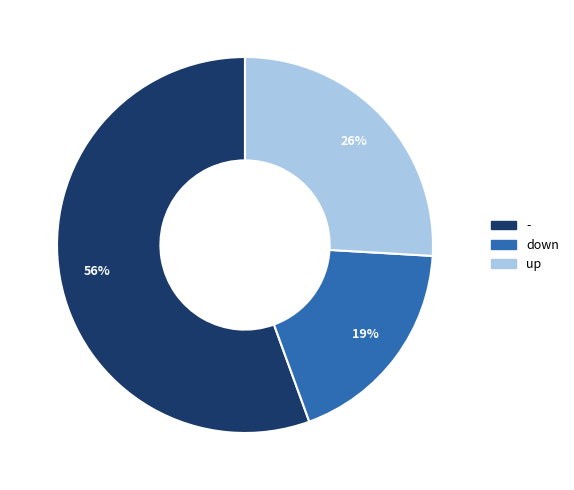

Combined, do - and down account for over 50%?

Yes